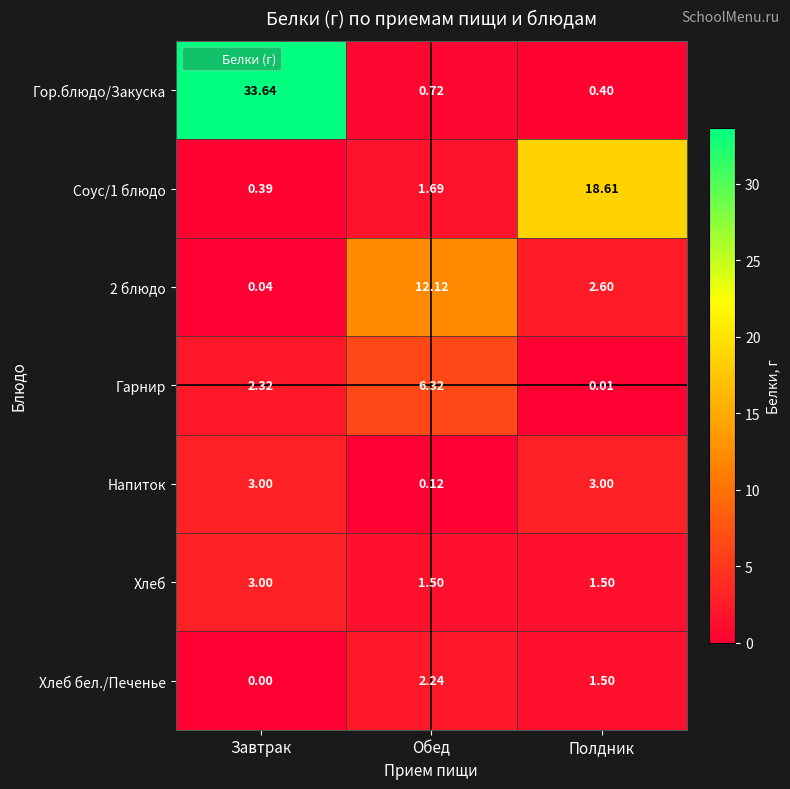

How many series are shown in this chart?

7